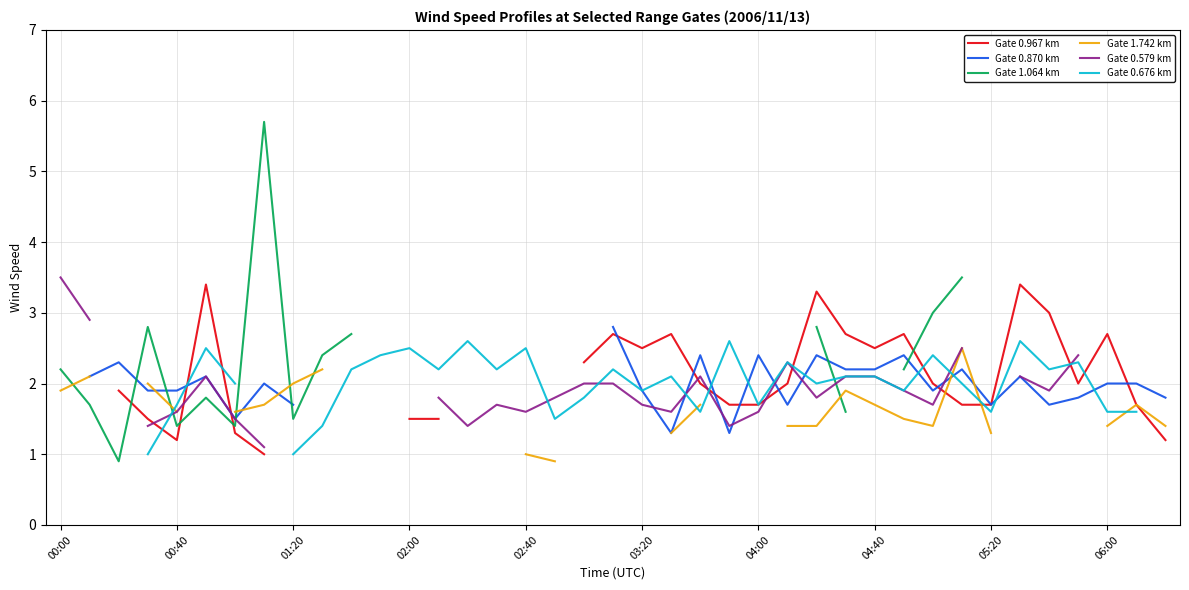

The value of Gate 0.870 km at 22 is 2.4. True or false?

True